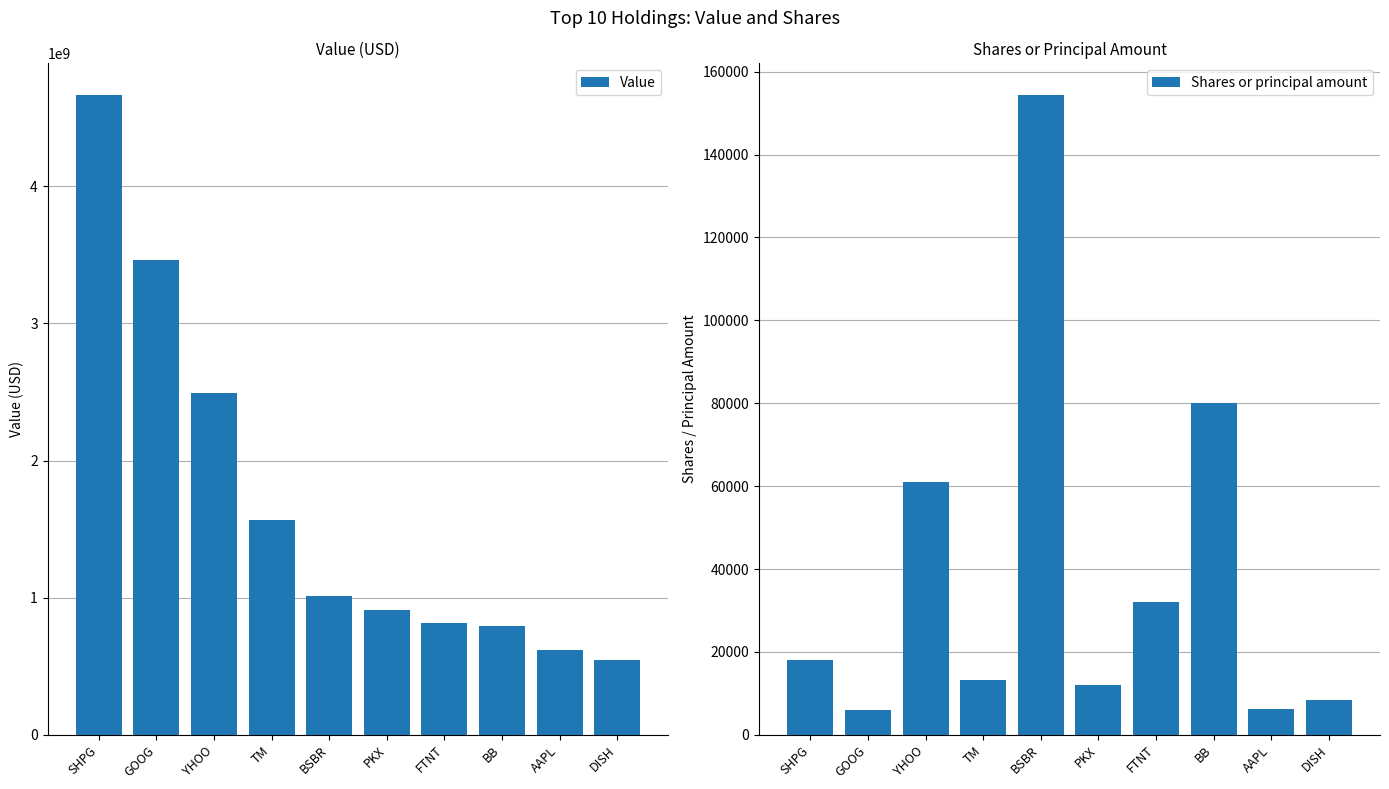

At which category is the sum across all series the highest?

SHPG